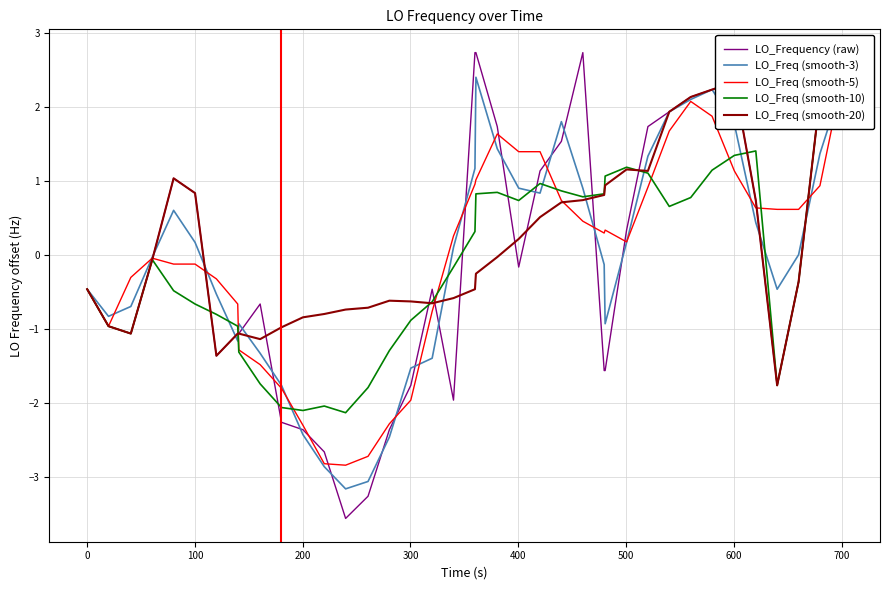

True or false: LO_Frequency (raw) has more than 0 interior local peaks.

True